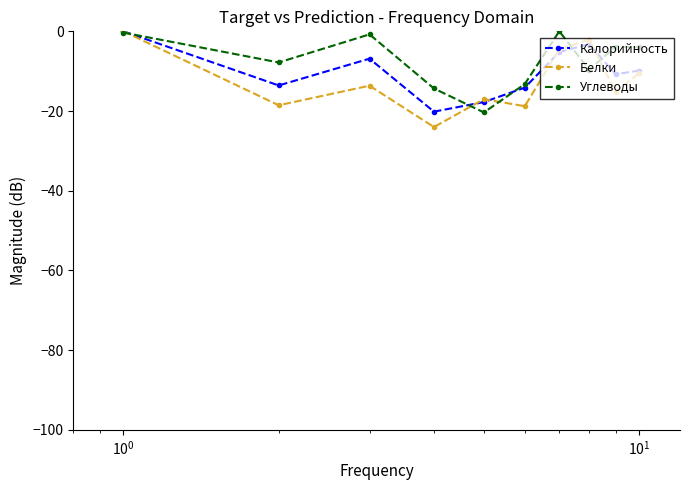

What are all the series names shown in the legend?

Калорийность, Белки, Углеводы